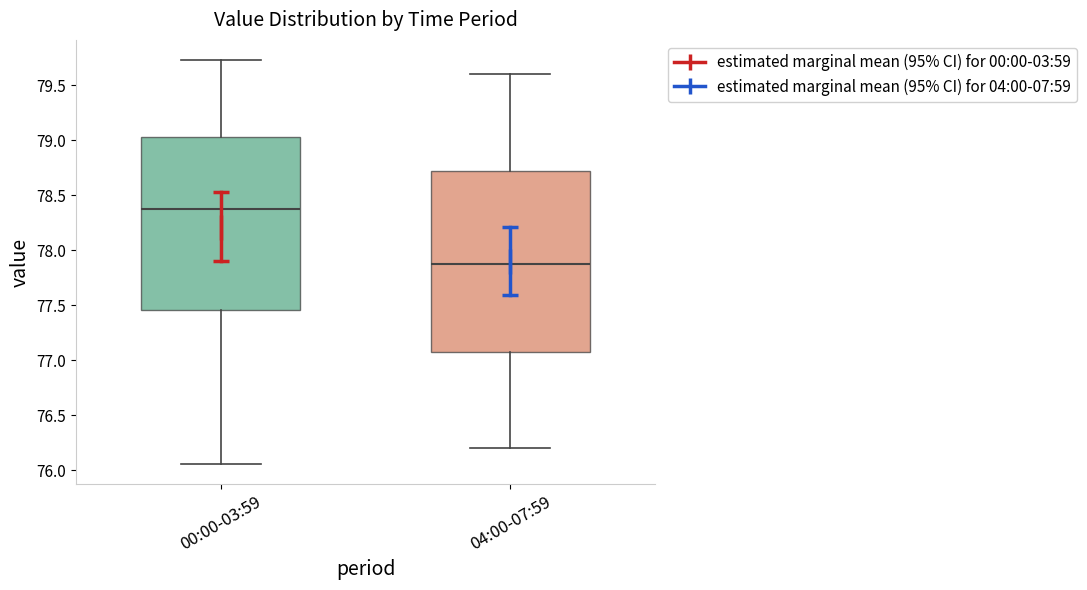

Reading left to right, transcribe this box plot: for each box, give where its median line is, the range the box spans, and where its two whiskers end, as read against the y-axis. The values are not printed on the chart, so give them approximately, as read against the axis.

00:00-03:59: median 78.40, box 77.45 to 79.05, whiskers 76.05 to 79.75
04:00-07:59: median 77.90, box 77.10 to 78.75, whiskers 76.20 to 79.60